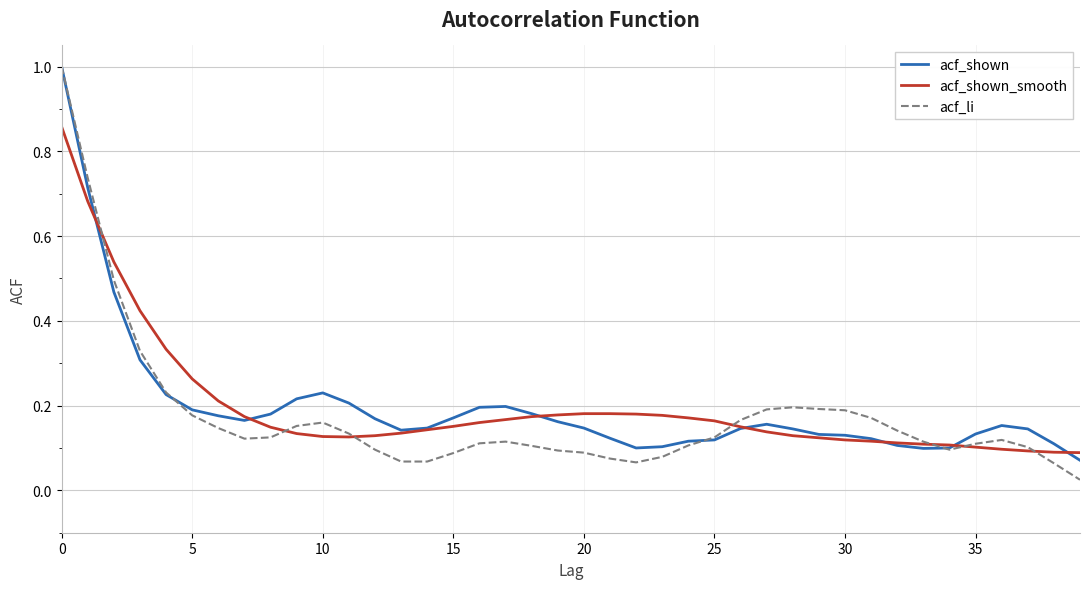

Which series has the widest spread of values?

acf_li